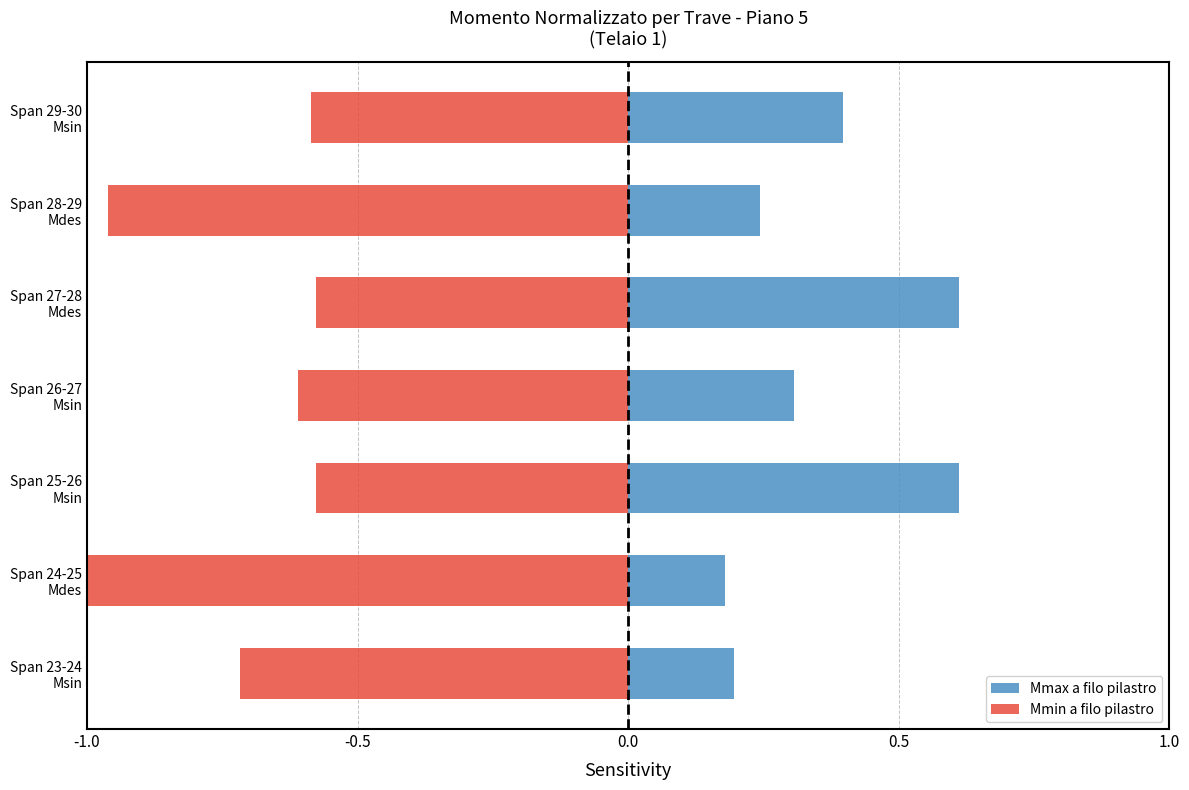

What is the difference between the second highest and minimum values in the Mmin a filo pilastro series?

0.4